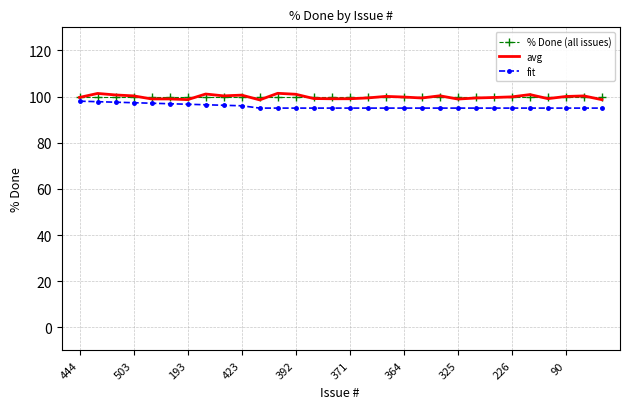

True or false: avg and fit cross at least once.

False